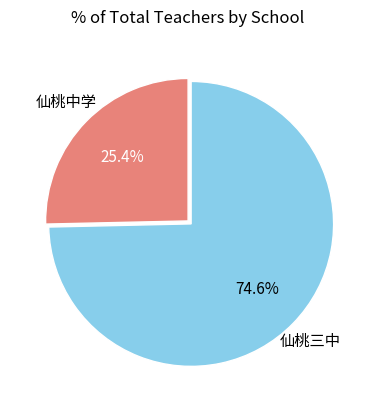

Is there a majority slice in this chart?

Yes